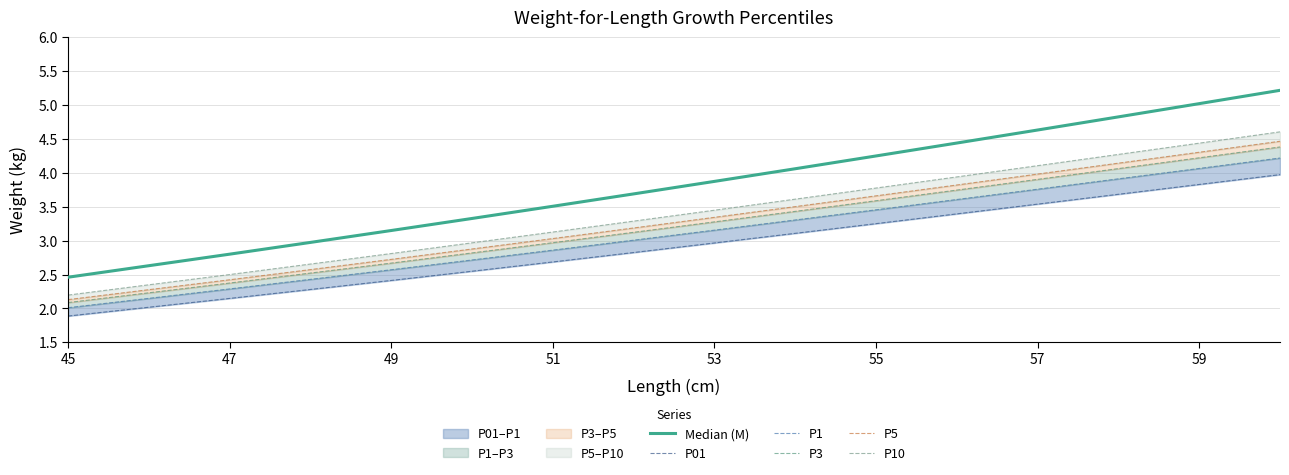

At how many categories does at least one series exceed 5?

2